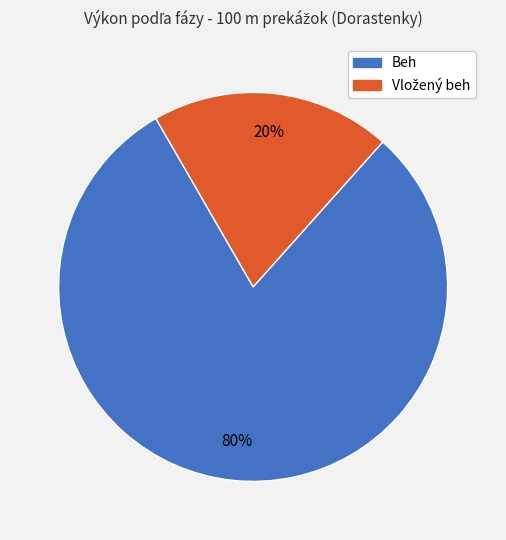

True or false: Beh accounts for 5% of the total.

False